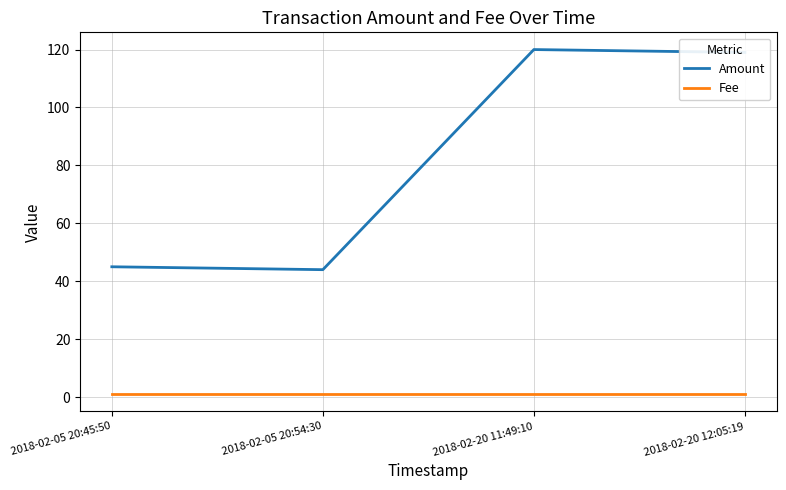

Is it true that Amount equals 23 at 2018-02-05 20:45:50?

False